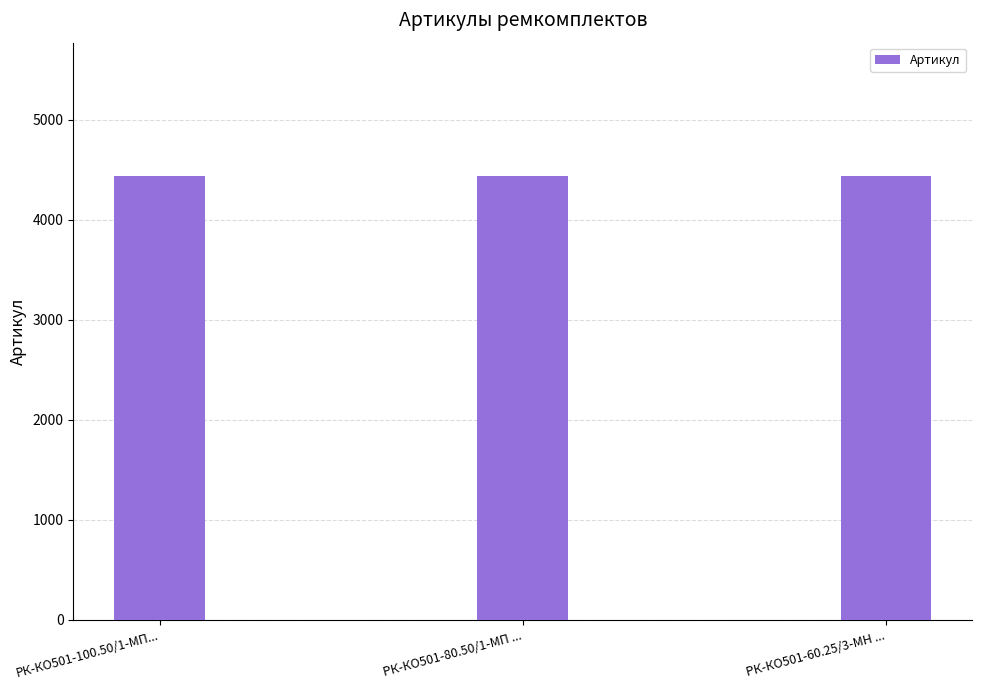

Is it true that the value at РК-КО501-80.50/1-МП ... is 7640?

False